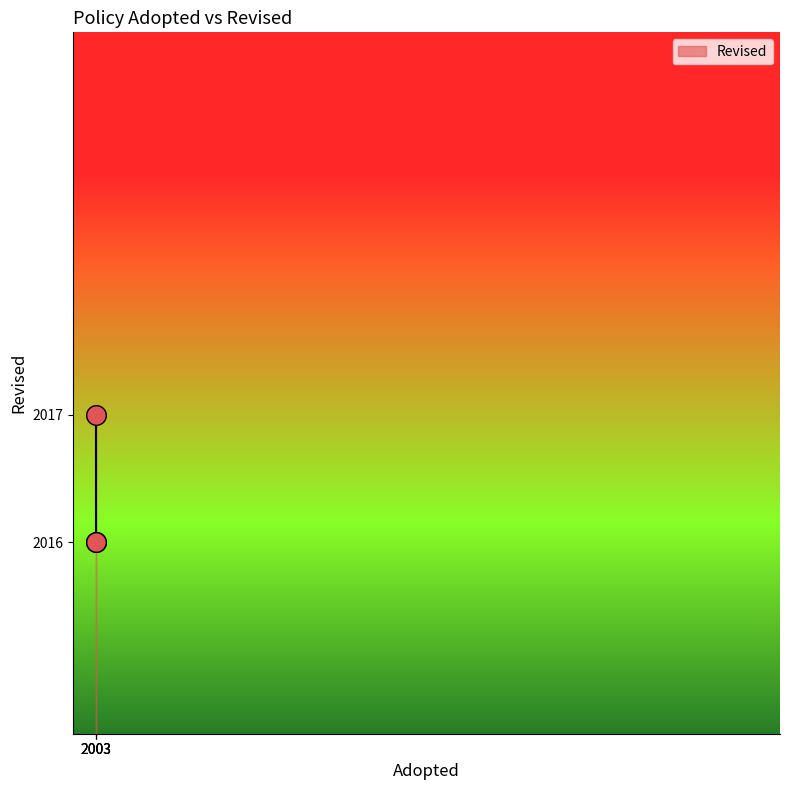

Which has a higher value, 2003 or 2003?

2003